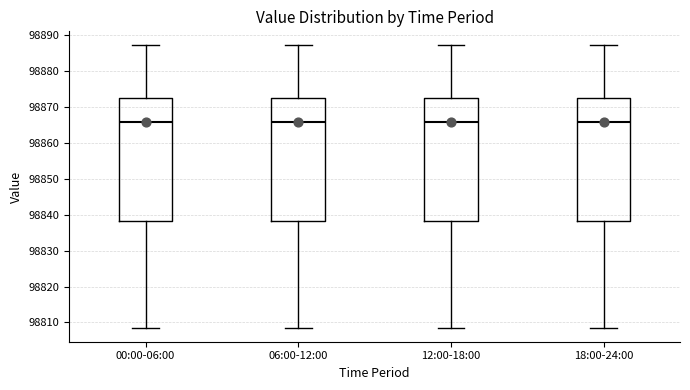

Reading left to right, read every box against the y-axis: the position of its median line, the range the box covers, and the ends of its whiskers. The values are not printed on the chart, so give them approximately, as read against the axis.

00:00-06:00: median 98866, box 98838 to 98872, whiskers 98809 to 98887
06:00-12:00: median 98866, box 98838 to 98872, whiskers 98809 to 98887
12:00-18:00: median 98866, box 98838 to 98872, whiskers 98809 to 98887
18:00-24:00: median 98866, box 98838 to 98872, whiskers 98809 to 98887